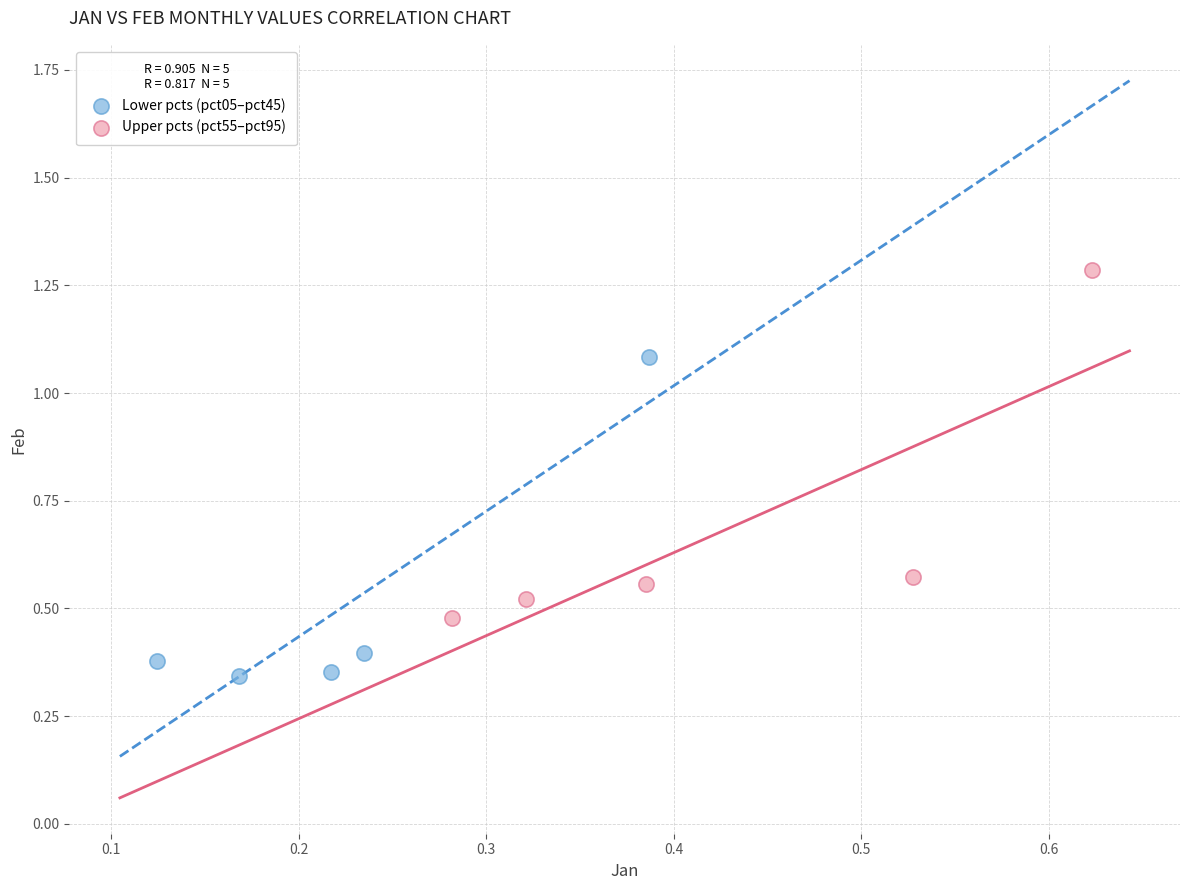

Which series contains the highest Y value?

Upper pcts (pct55–pct95)